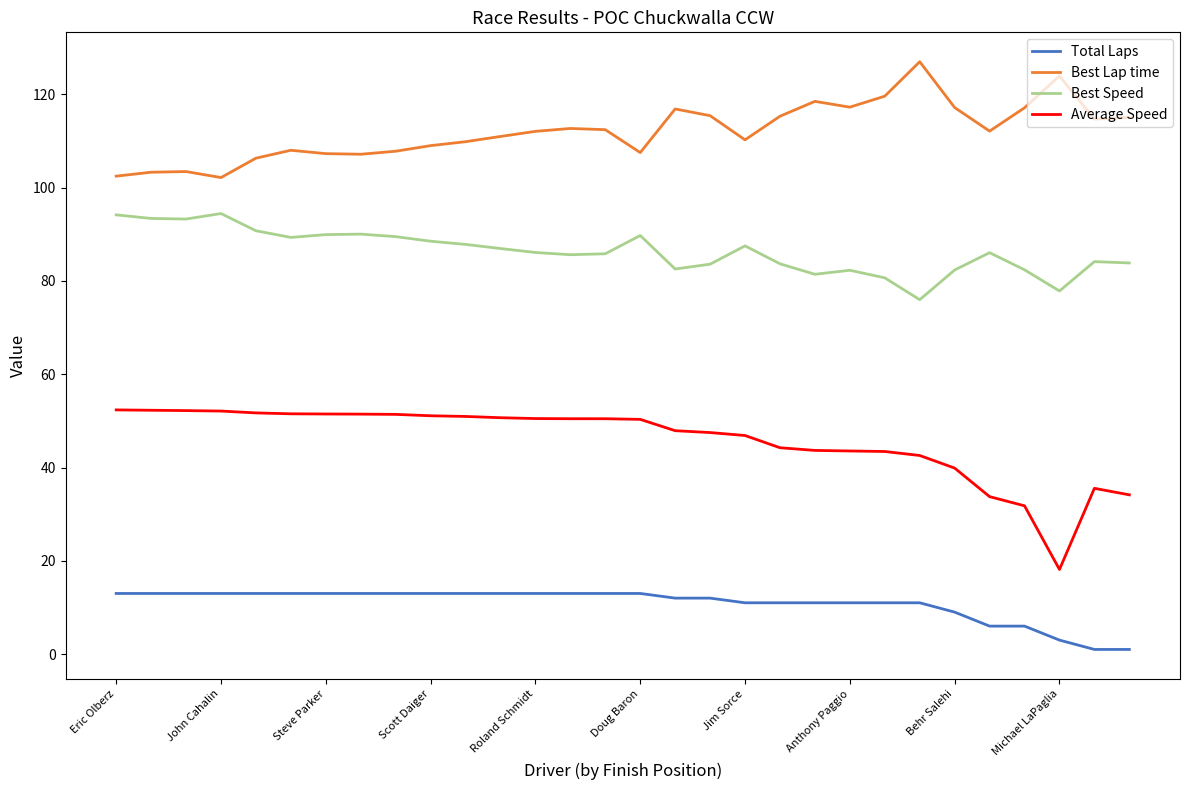

What is the minimum value for Best Lap time?

102.2